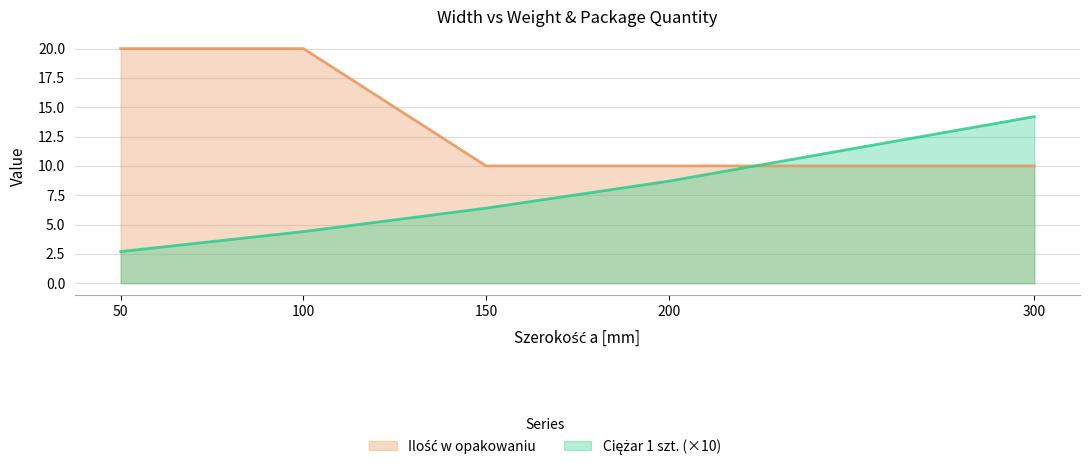

True or false: Ilość w opakowaniu has a value of 10.0 at 200.

True